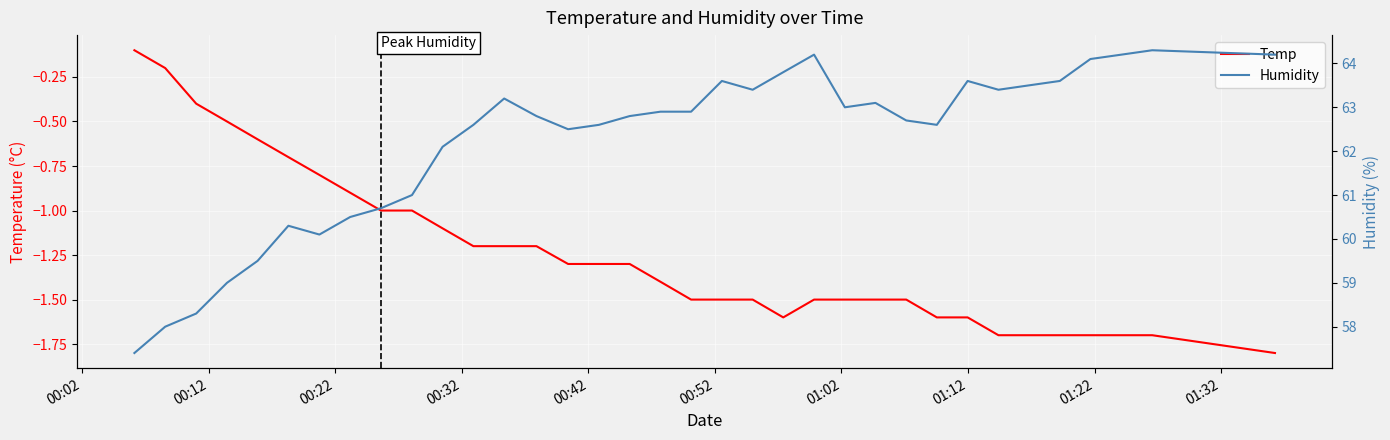

Which series has the largest total across all categories?

Humidity